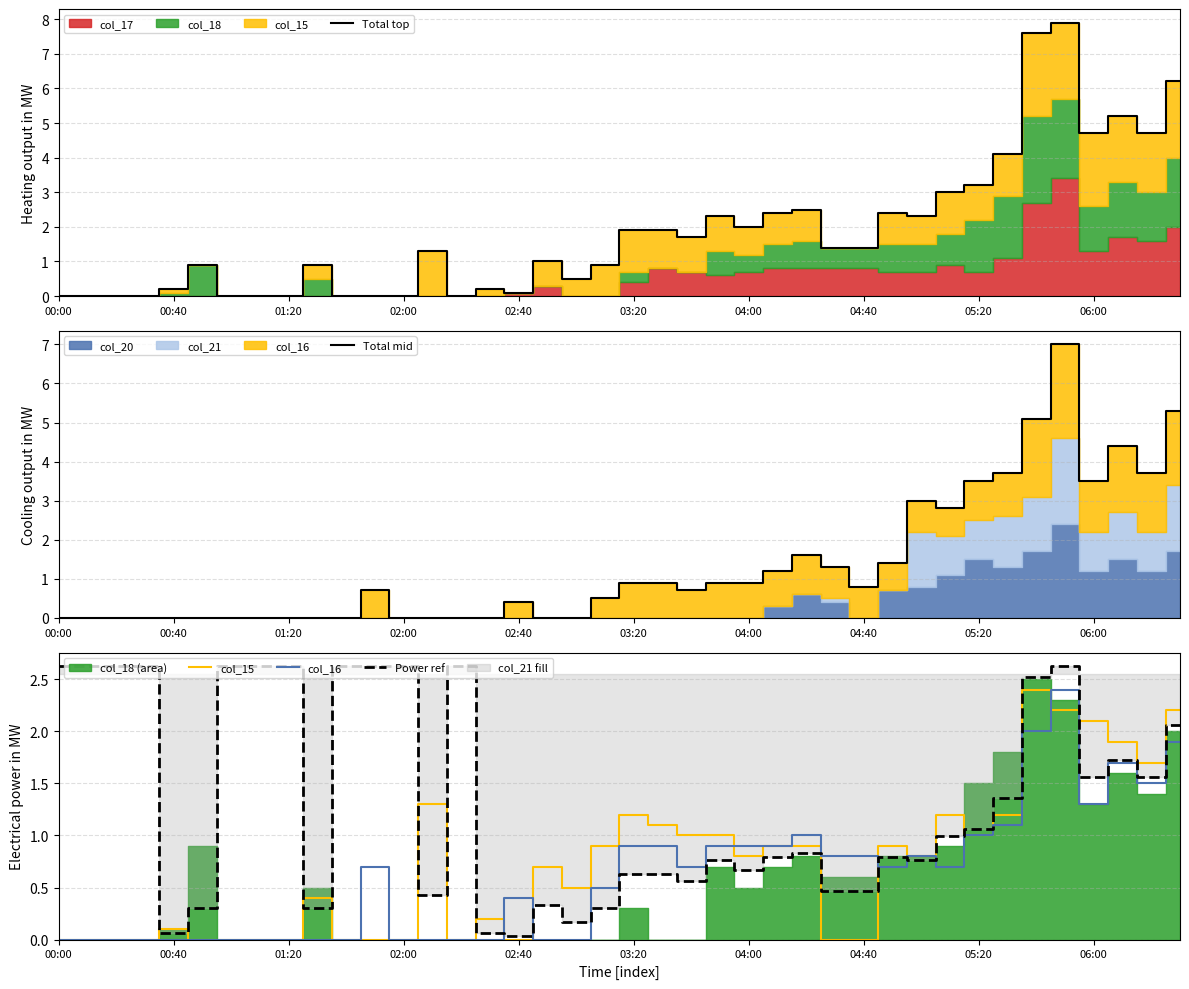

The value of Total top at 01:20 is 0.0. True or false?

True